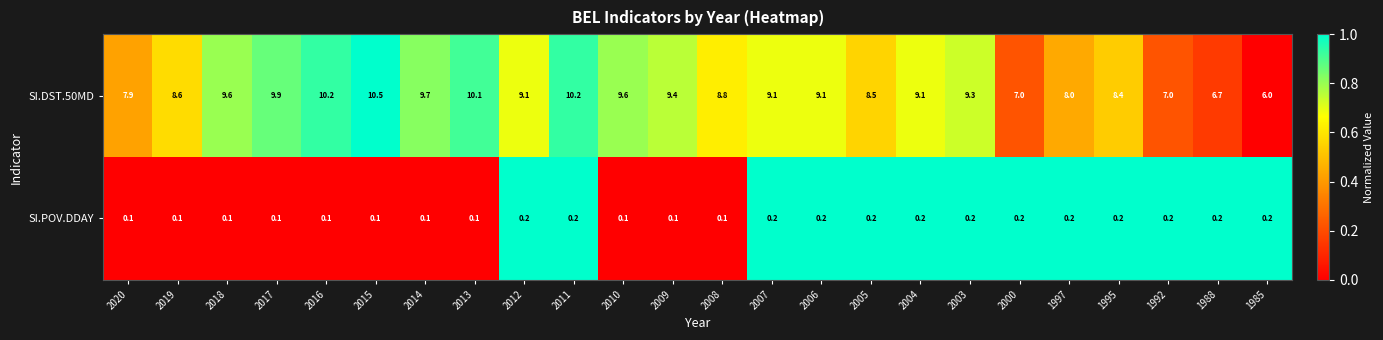

At which label is SI.DST.50MD closest to 8?

1997